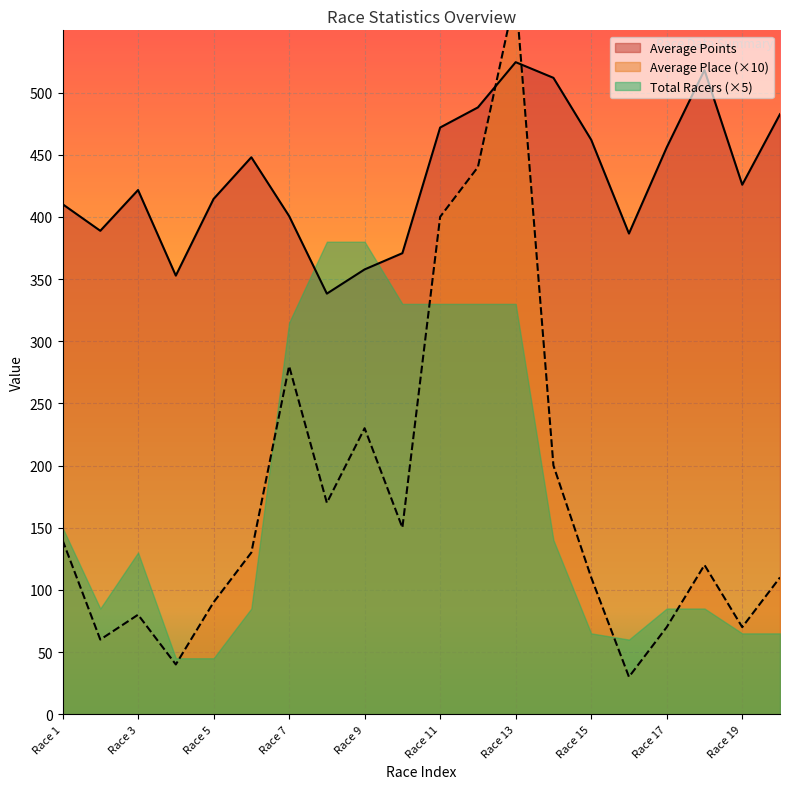

Where is Average Points nearest to the value 431?

Race 19